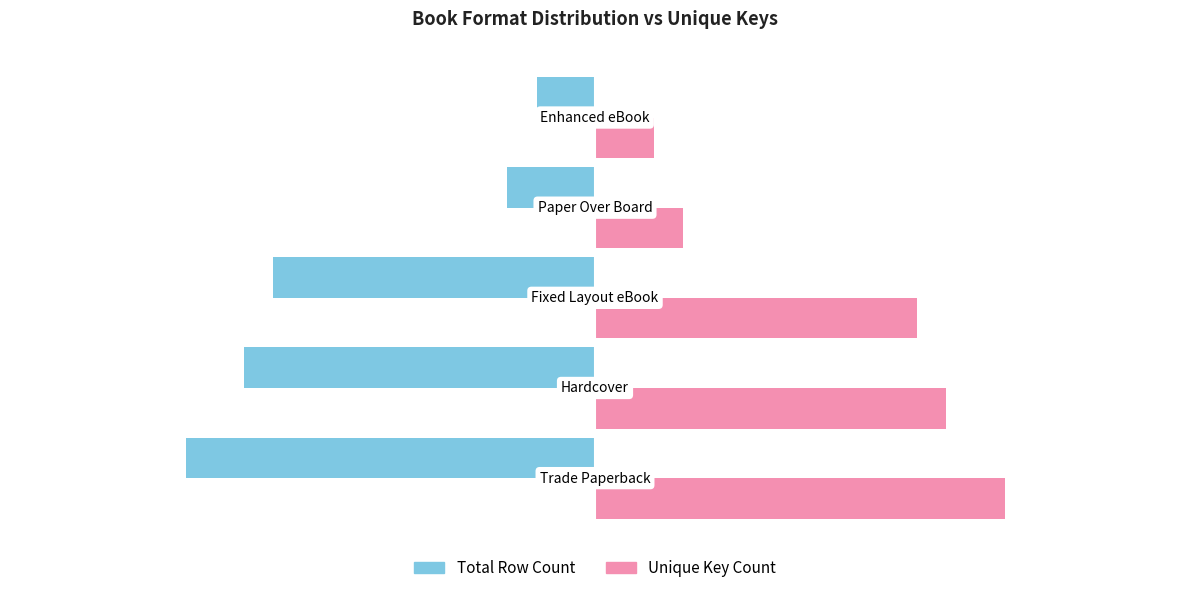

What is the difference between the maximum and second lowest values in the Total Row Count series?

10